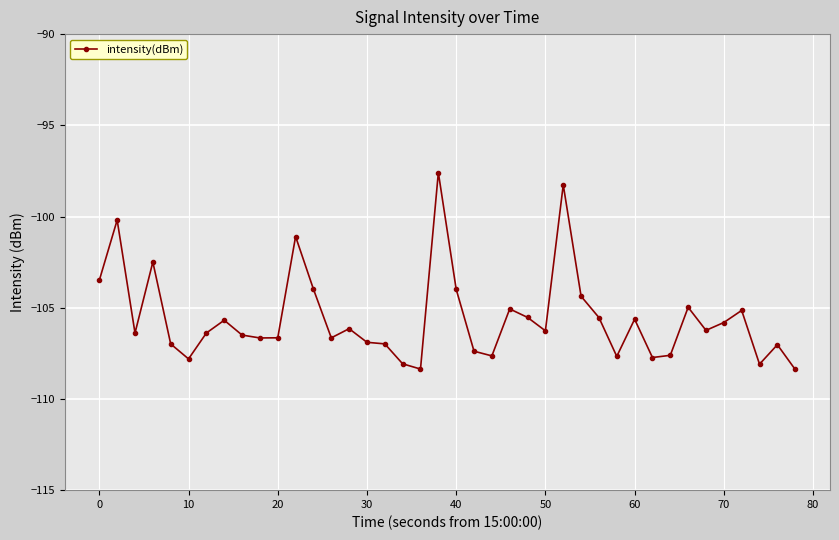

What is the maximum value shown in the chart?

-97.6